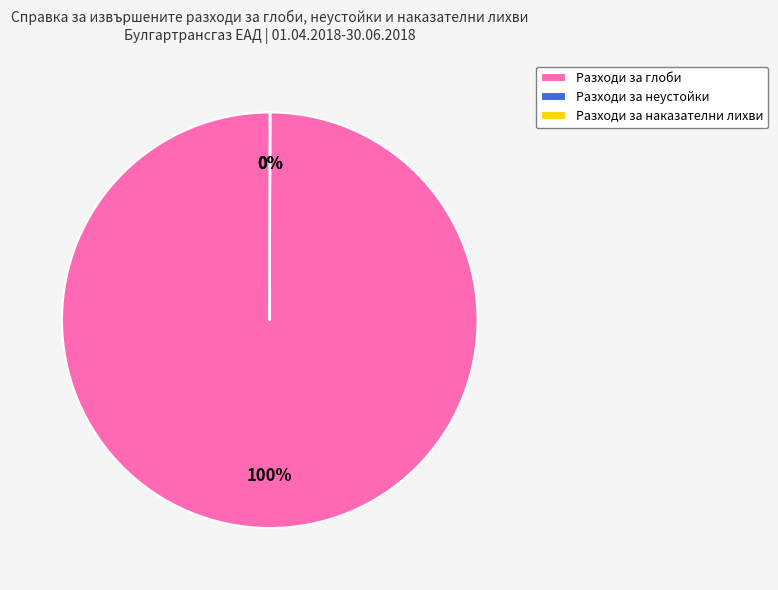

Is it true that Разходи за глоби is 100% of the pie?

True